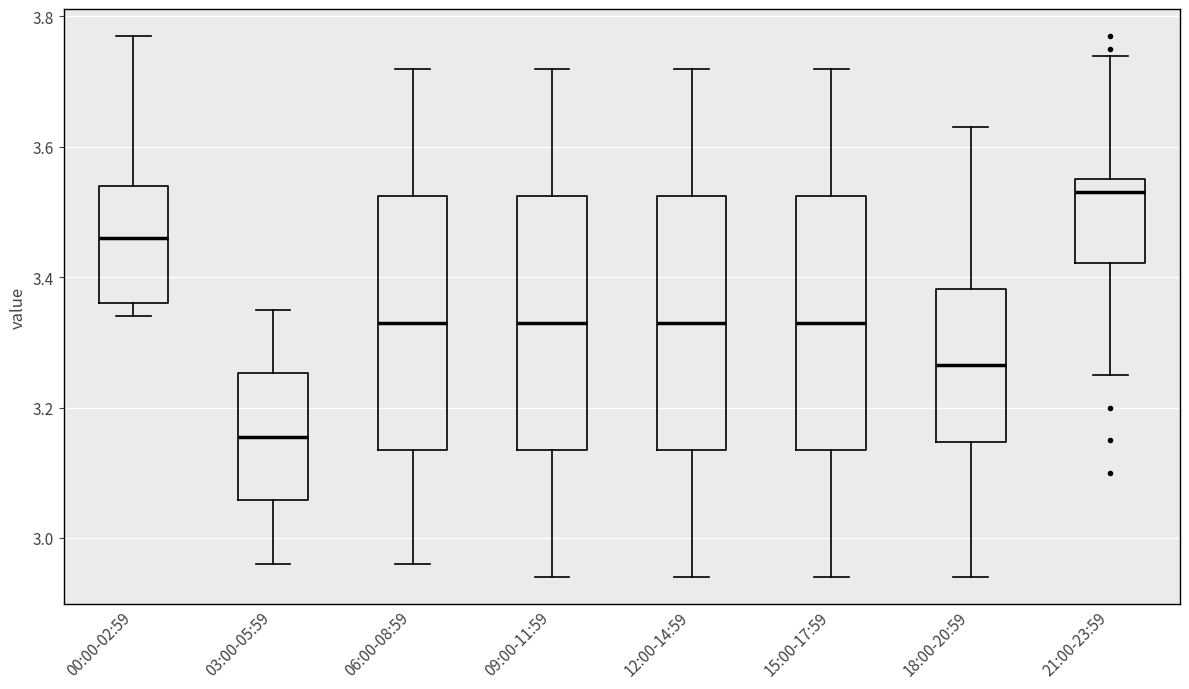

Where does the upper whisker of the box for 15:00-17:59 end on the y-axis? The values are not printed on the chart, so give them approximately, as read against the axis.

3.72